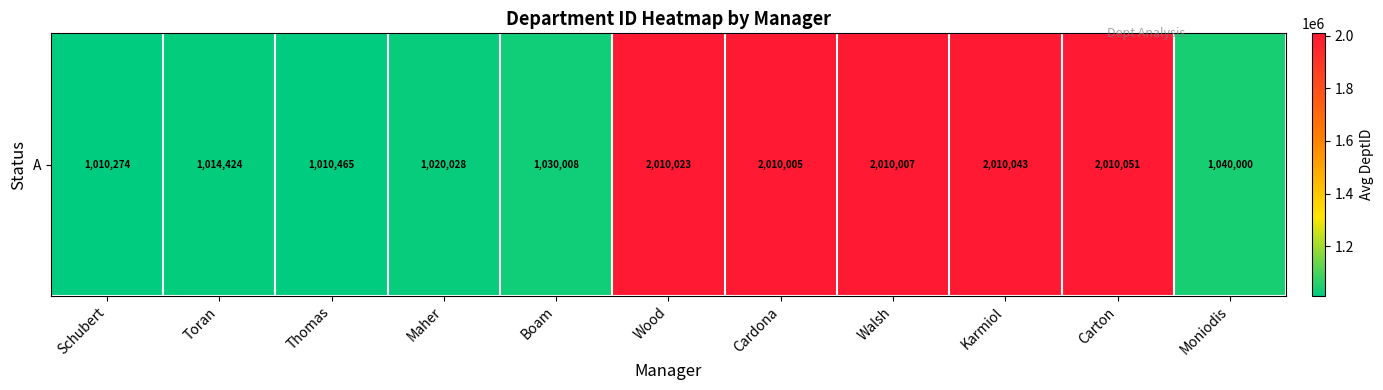

At which category does the chart reach its minimum across all series?

Schubert